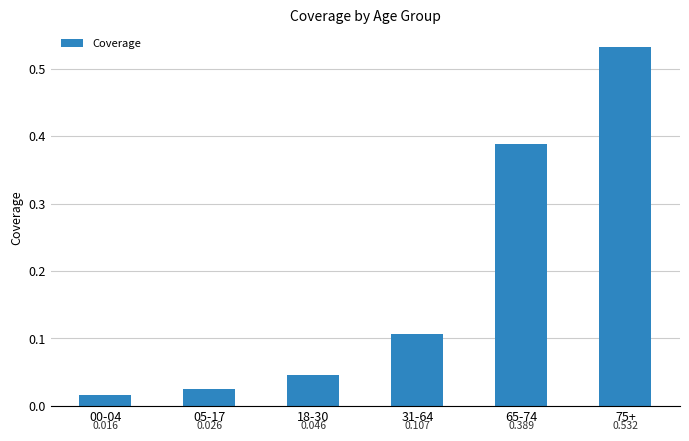

Rank the categories by value from highest to lowest.

75+, 65-74, 31-64, 18-30, 05-17, 00-04